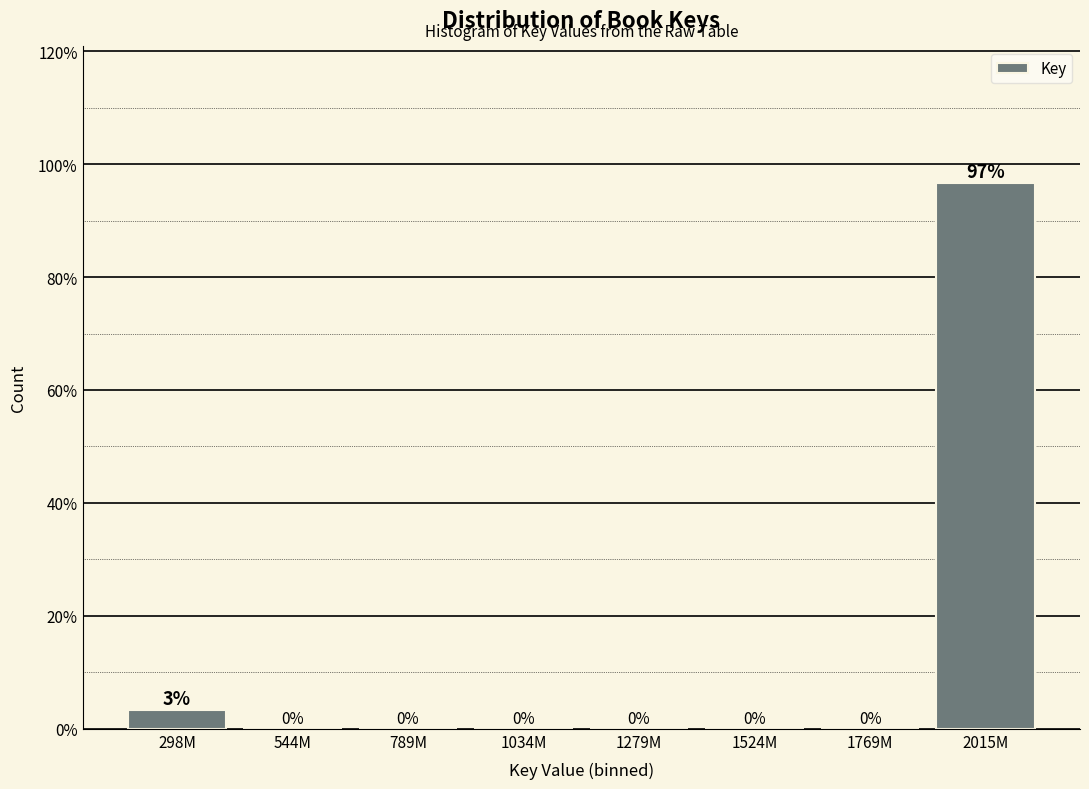

What is the maximum value shown in the chart?

96.7